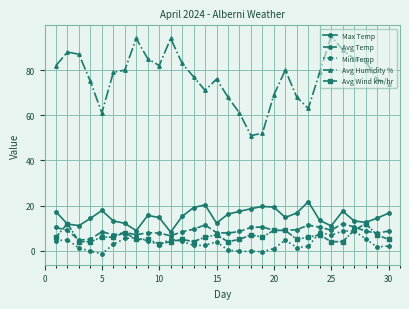

What is the greatest value displayed?

95.0